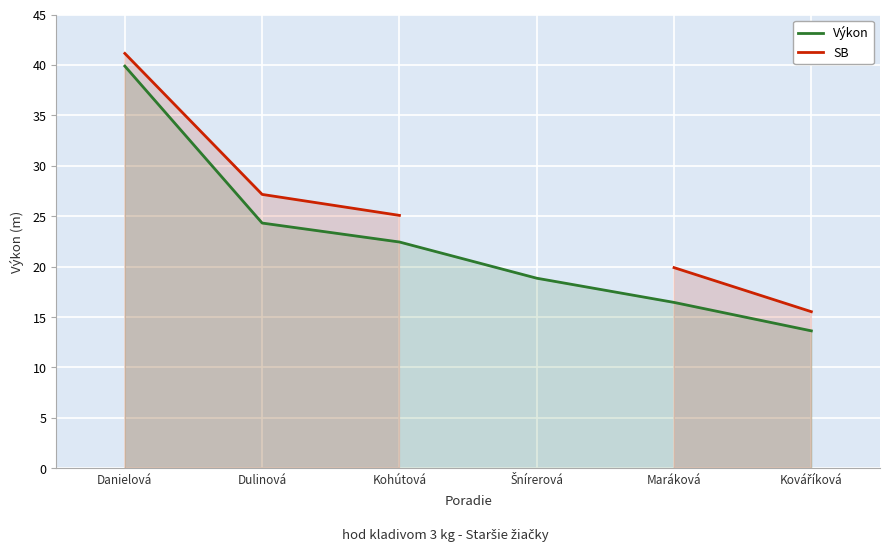

How many lines are shown in the chart?

2